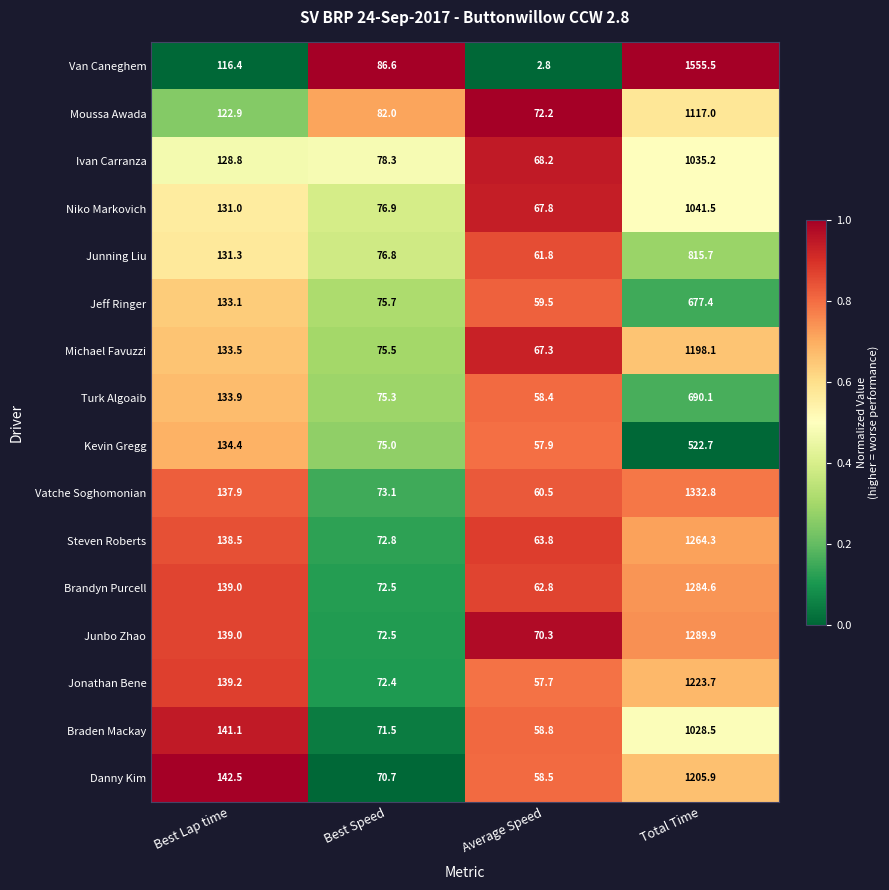

Which series has the largest total across all categories?

Van Caneghem